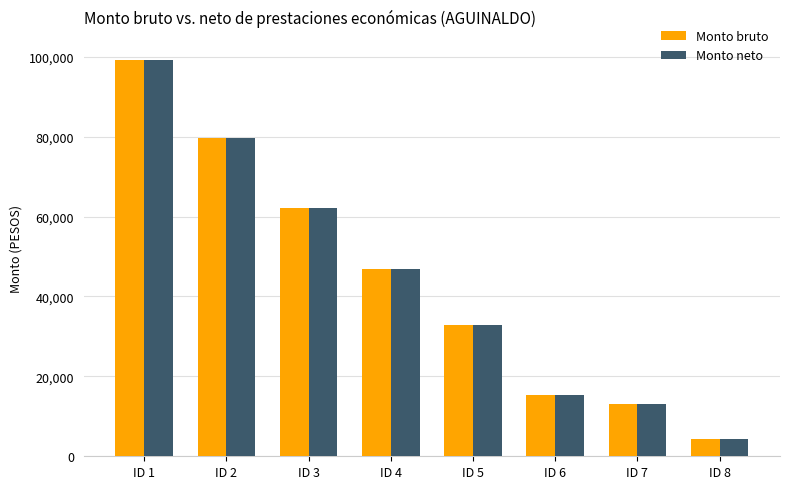

What is the difference between the second highest and minimum values in the Monto bruto series?

75261.6